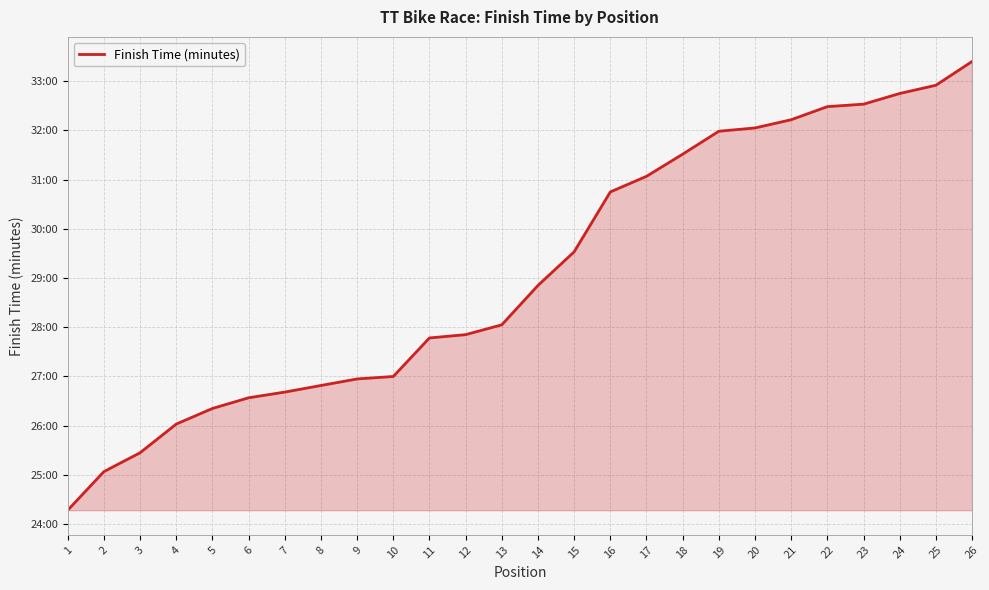

Where does the data first go above 28?

13